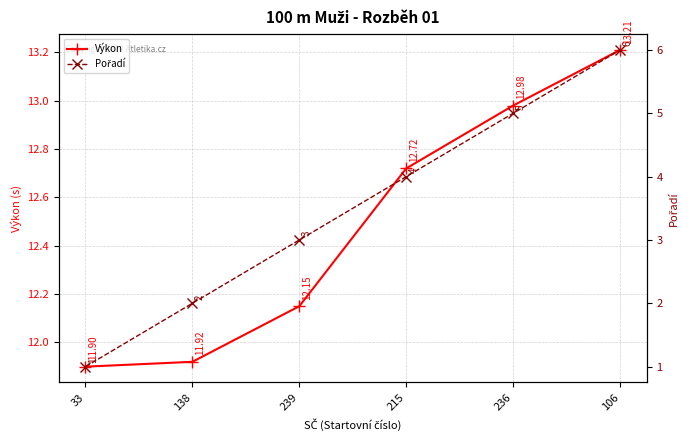

What position from the left is 239?

3